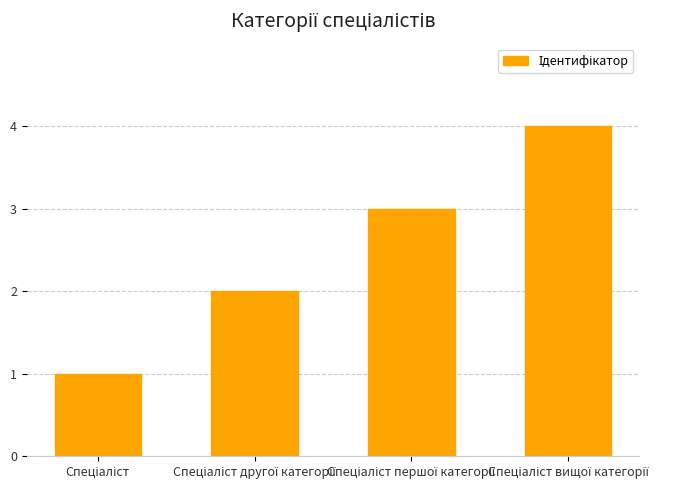

What is the sum of all values?

10